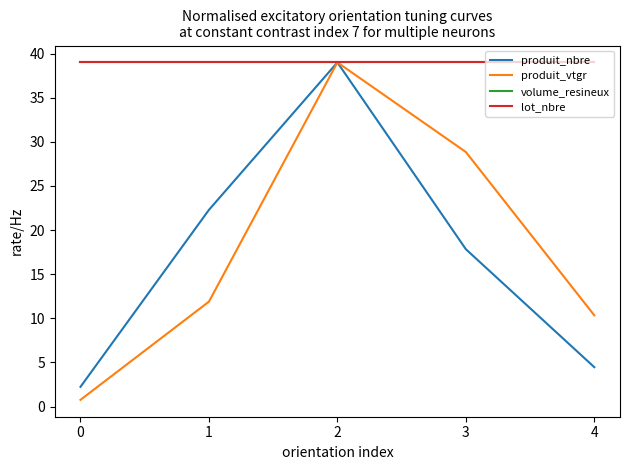

Is this an area chart (filled region under the line)?

No